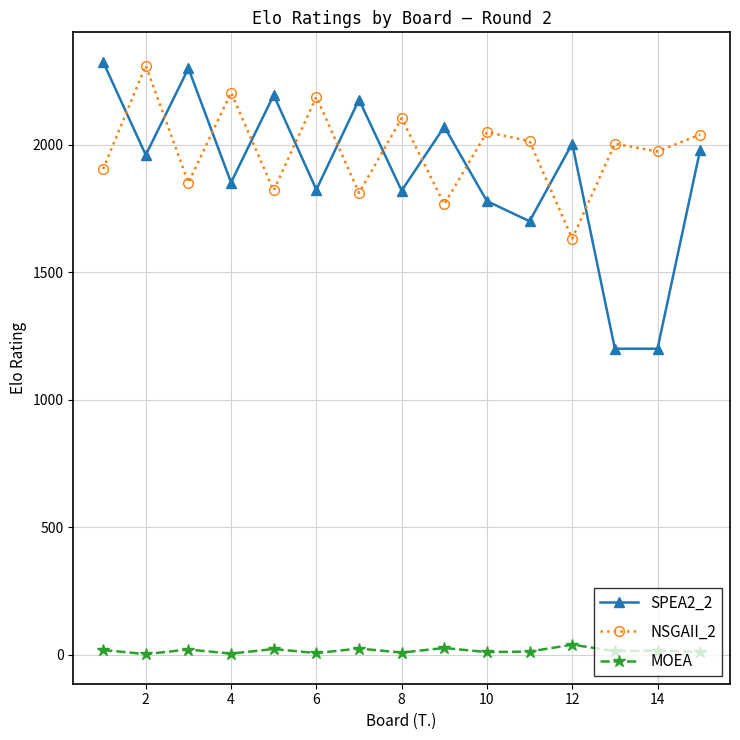

At how many categories does at least one series exceed 648?

15